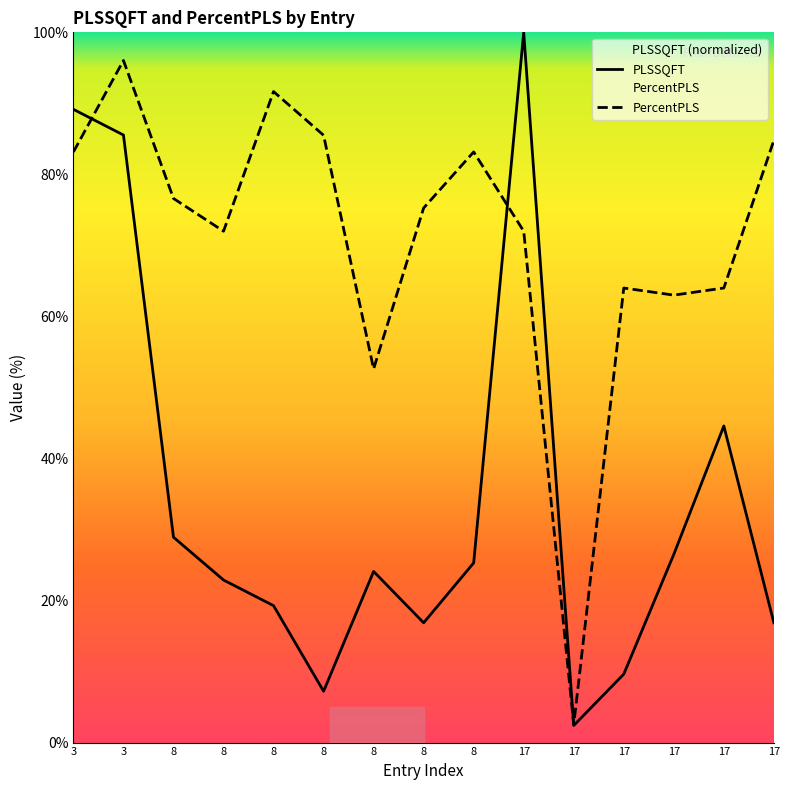

Reading right to left, list all the values displayed in this chart.

PLSSQFT: 16.9	44.6	26.5	9.6	2.4	100.0	25.3	16.9	24.1	7.2	19.3	22.9	28.9	85.5	89.2
PercentPLS: 84.8	64.0	63.0	64.0	2.5	72.0	83.2	75.3	52.6	85.5	91.7	72.0	76.6	96.0	83.2